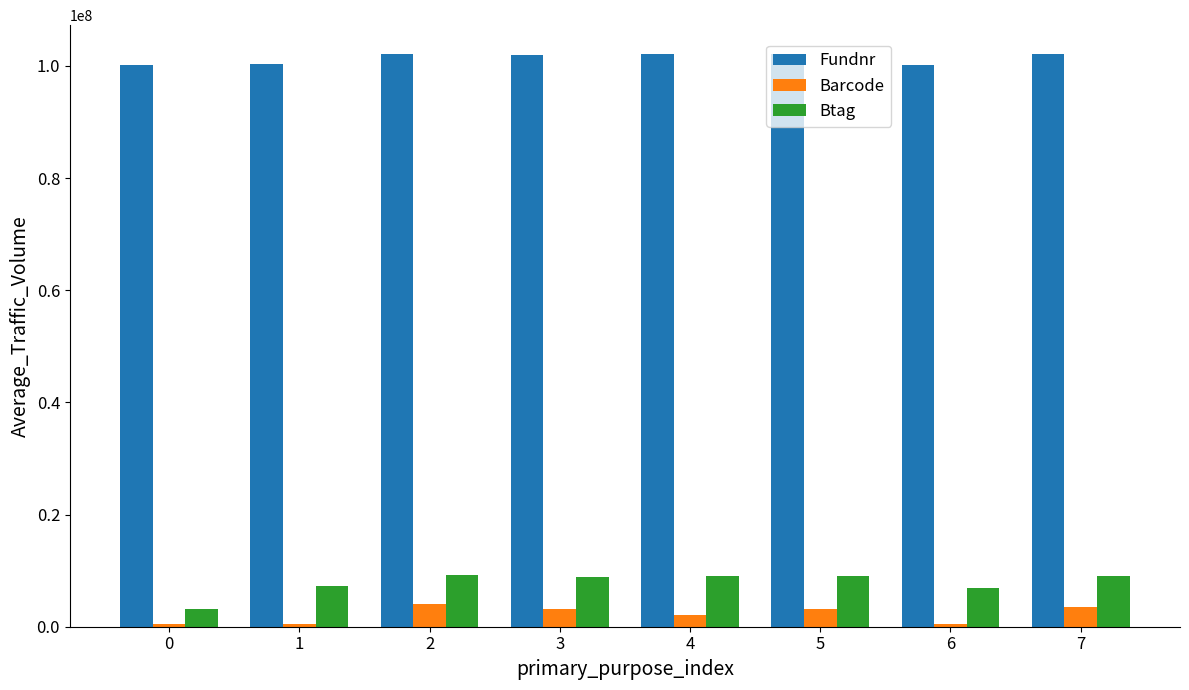

Is the value of Fundnr at 0 greater than the value of Btag at 0?

Yes